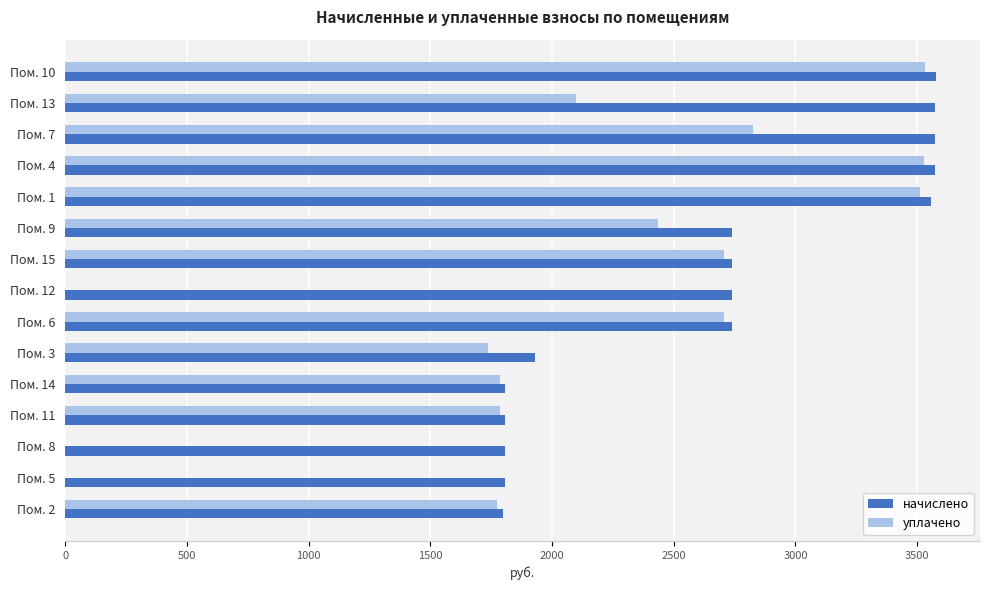

Is the value of уплачено at Пом. 6 greater than the value of начислено at Пом. 3?

Yes